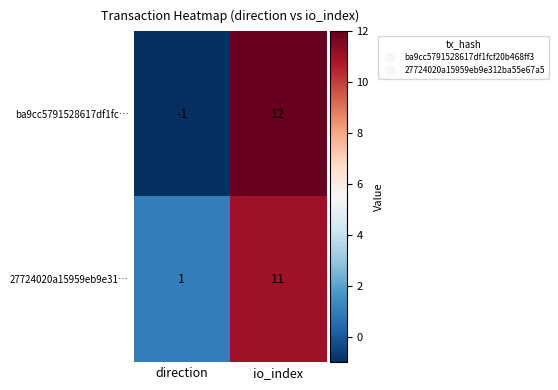

Which category has the highest value in the ba9cc5791528617df1fc… series?

io_index